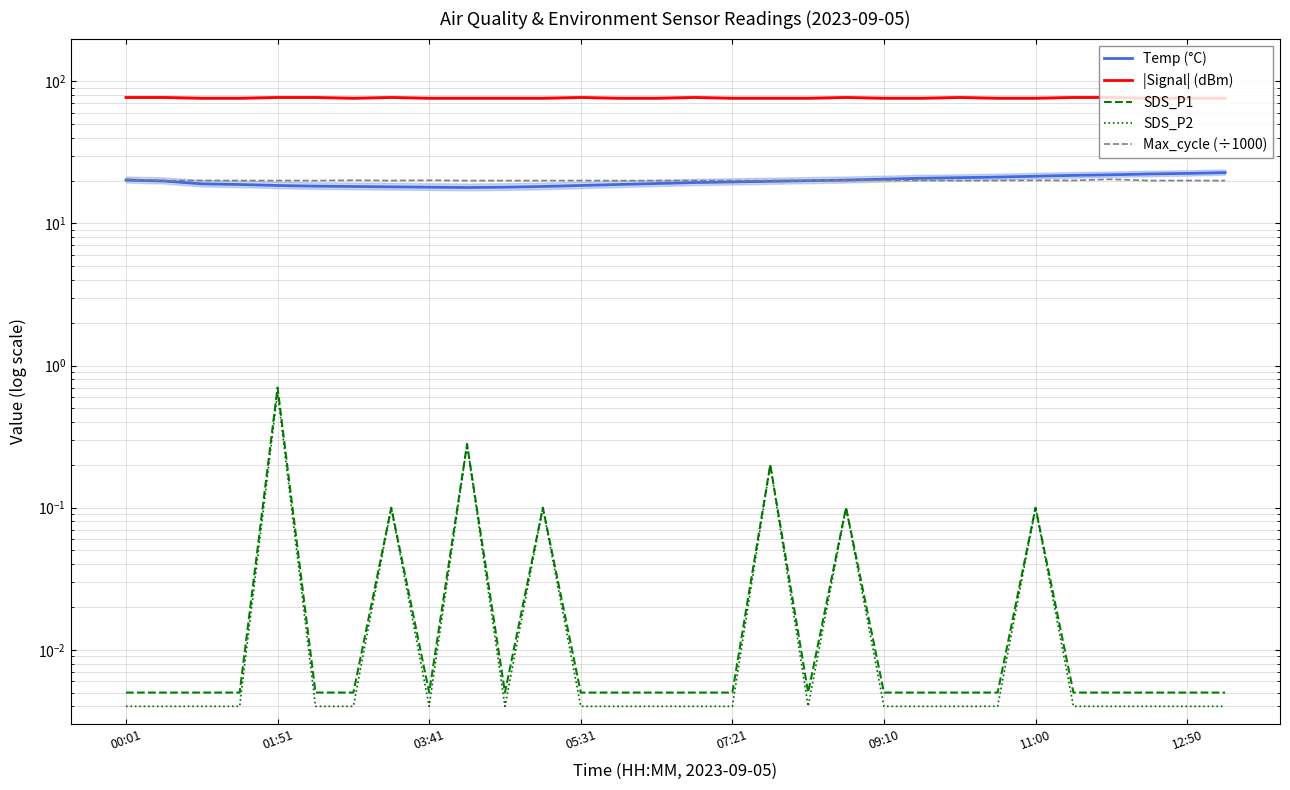

True or false: SDS_P1 and Temp (°C) cross at least once.

False